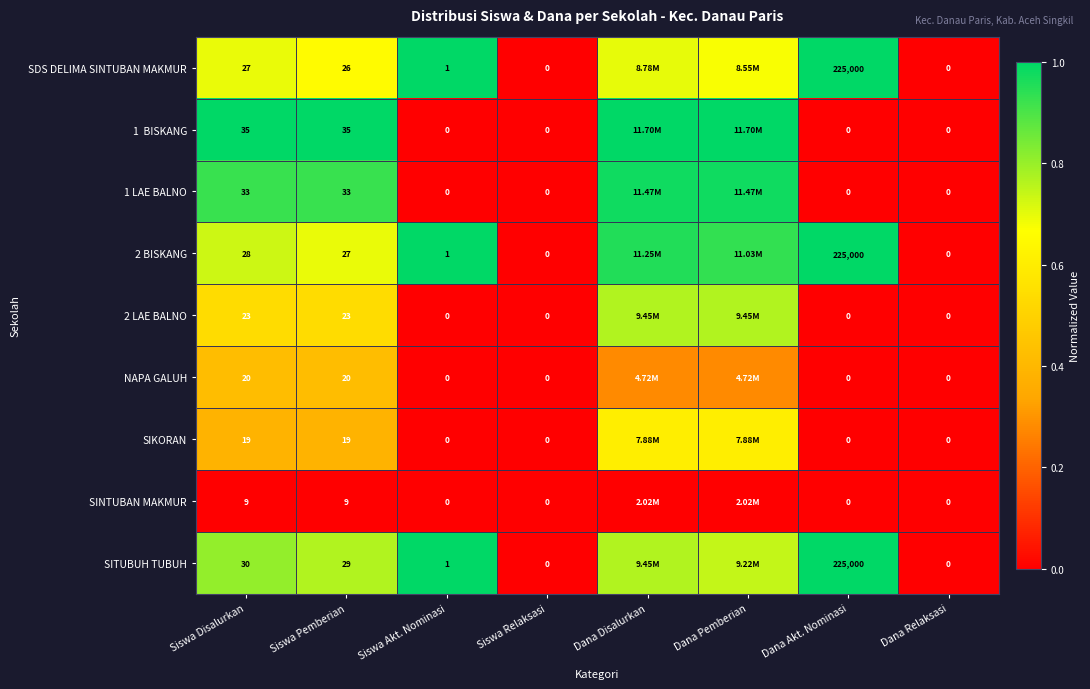

Is the value of SDS DELIMA SINTUBAN MAKMUR at Siswa Disalurkan greater than the value of NAPA GALUH at Dana Akt. Nominasi?

Yes